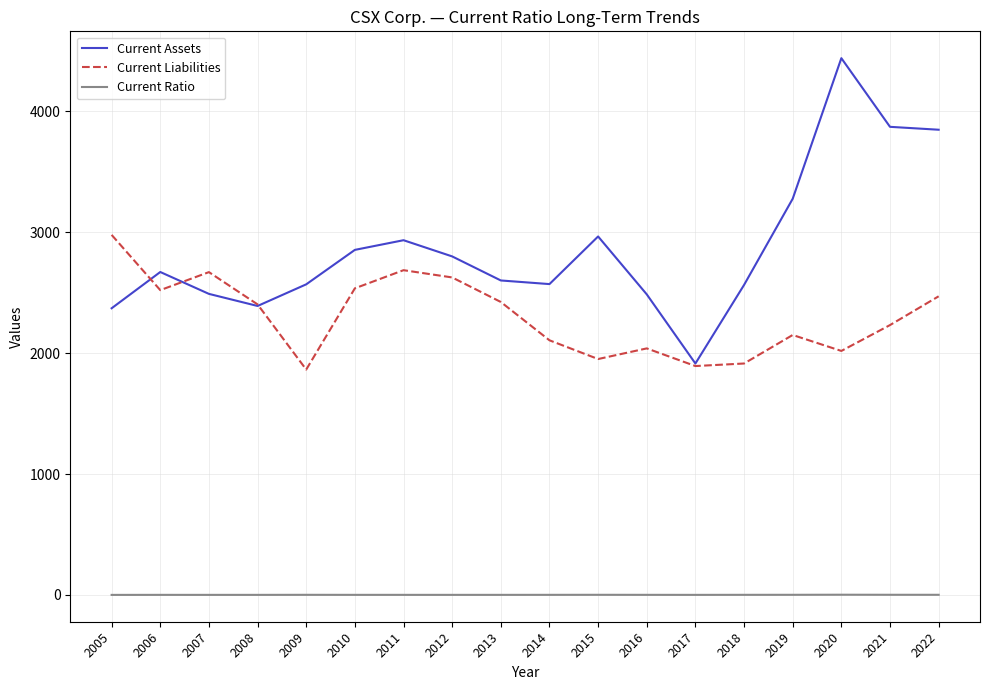

List the series in order of their overall mean, lowest first.

Current Ratio, Current Liabilities, Current Assets